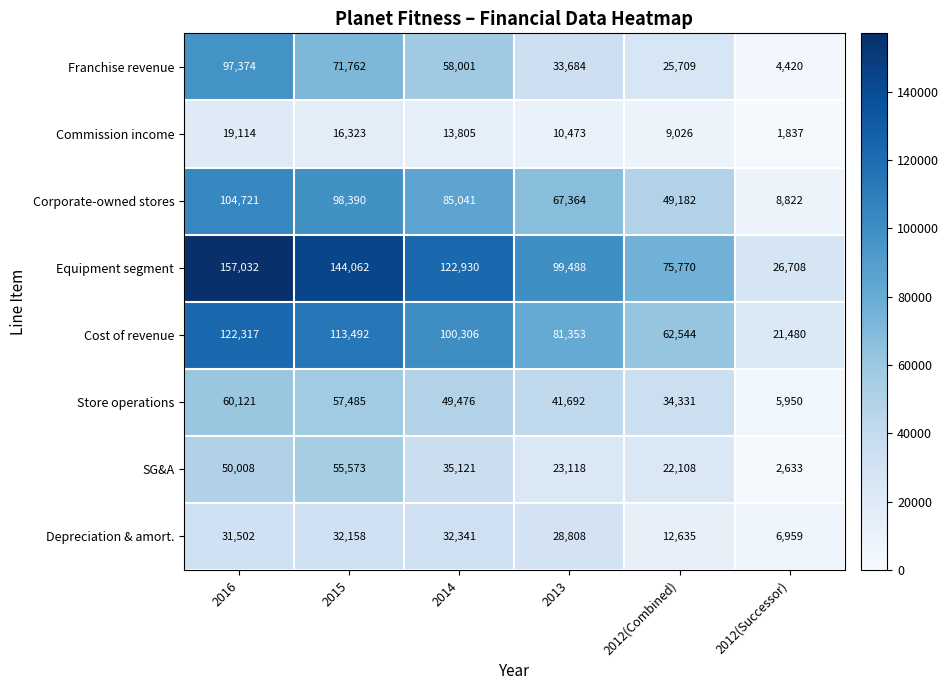

What is the average value of the Franchise revenue series?

48492